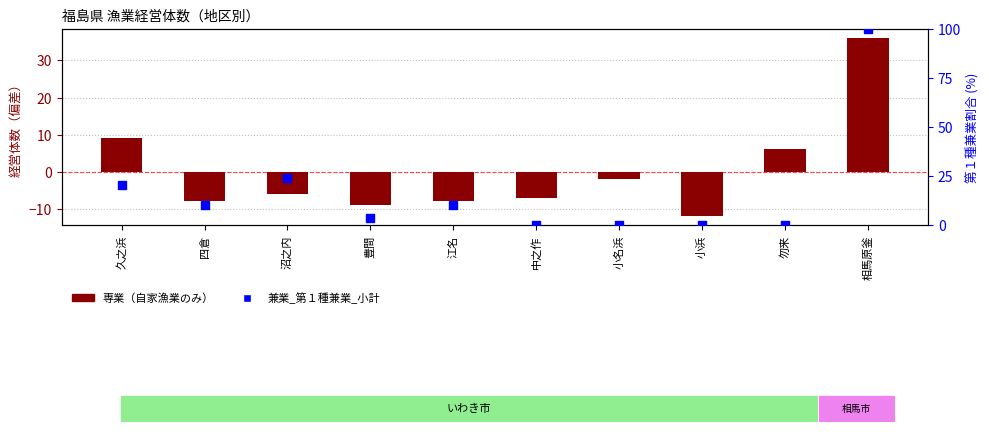

Which series contains the lowest Y value?

専業（自家漁業のみ）